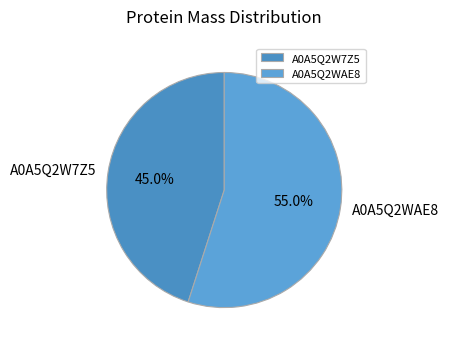

Combined, what portion of the pie is A0A5Q2W7Z5 and A0A5Q2WAE8?

100.0%